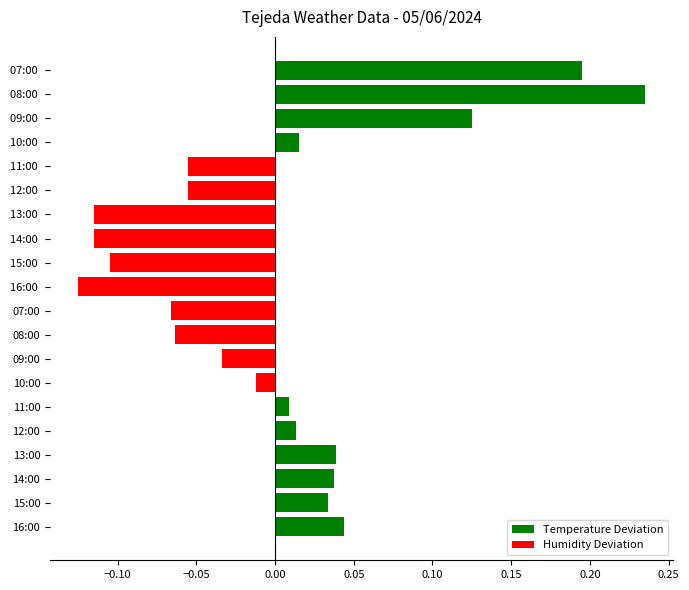

What is the difference between the Temperature Deviation values at 08:00 and 12:00?

0.1